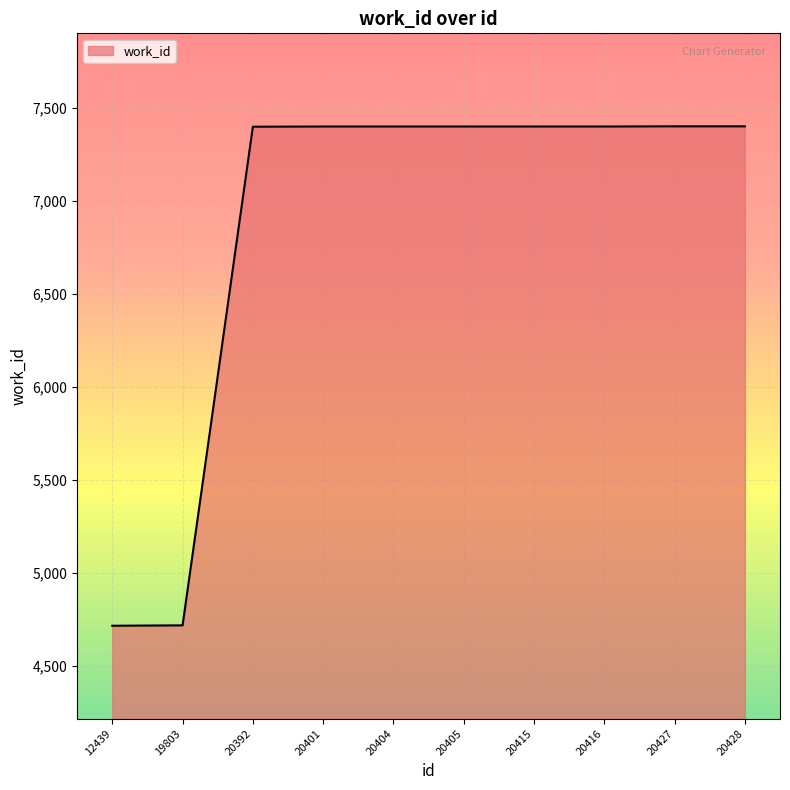

Is it true that the value at 20416 is 4047?

False